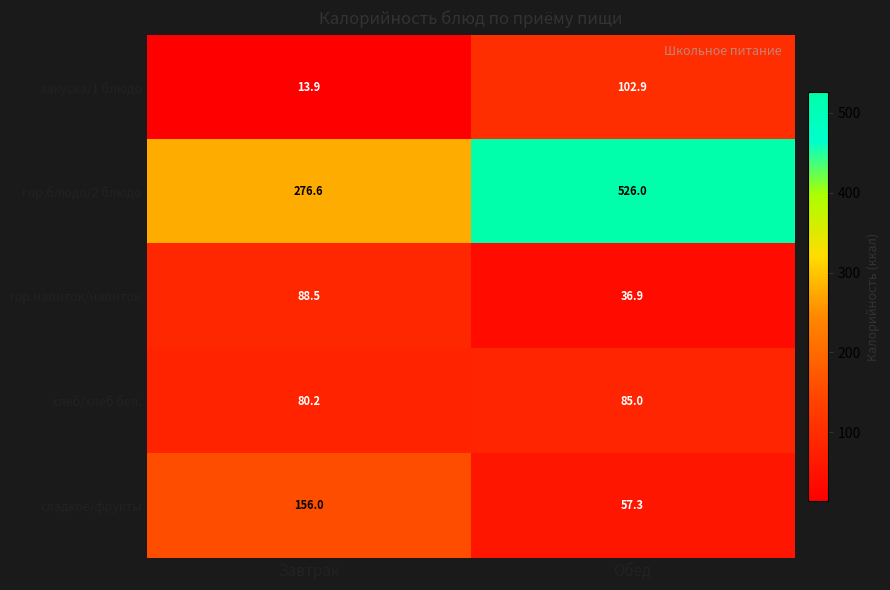

Reading left to right, extract all data points from this chart.

закуска/1 блюдо: 13.9	102.9
гор.блюдо/2 блюдо: 276.6	526.0
гор.напиток/напиток: 88.5	36.9
хлеб/хлеб бел.: 80.2	85.0
сладкое/фрукты: 156.0	57.3